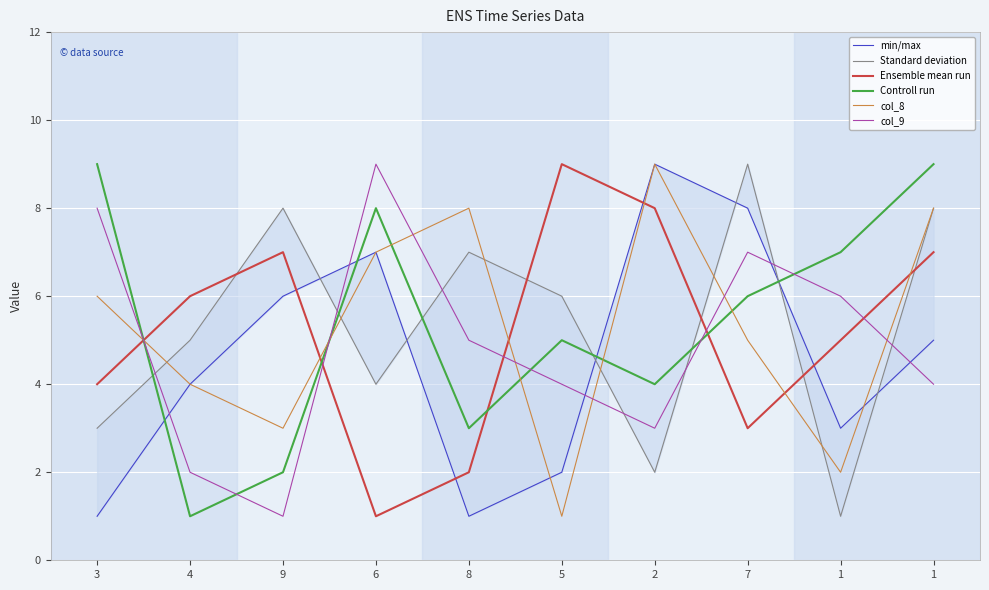

What is the value of the Standard deviation point at the 2nd from the left?

5